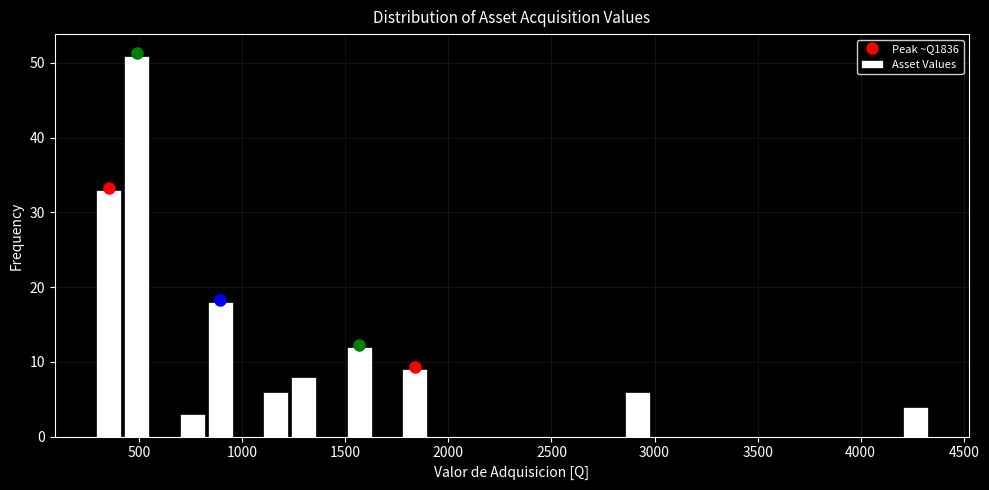

Around what value on the x-axis is the tallest bar? Give the approximate position of its centre, as read against the axis.

500